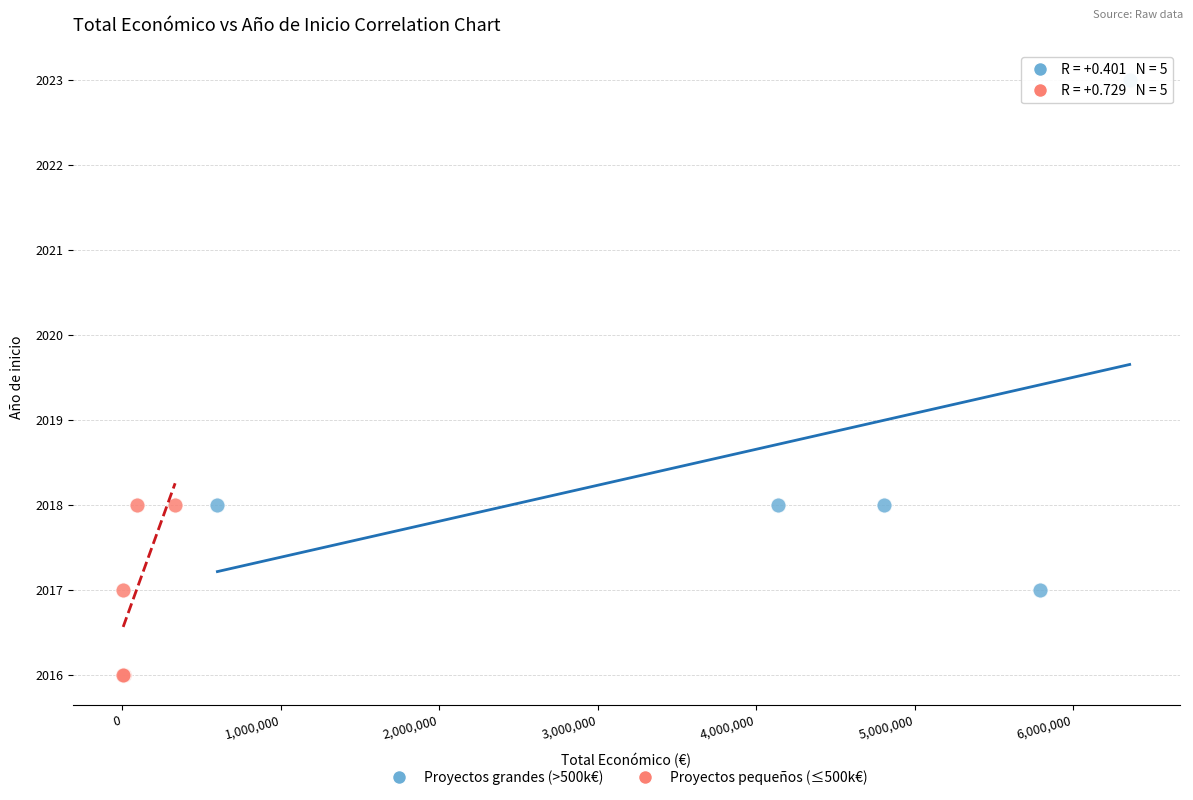

Which series has the largest Y range (max minus min)?

Proyectos grandes (>500k€)